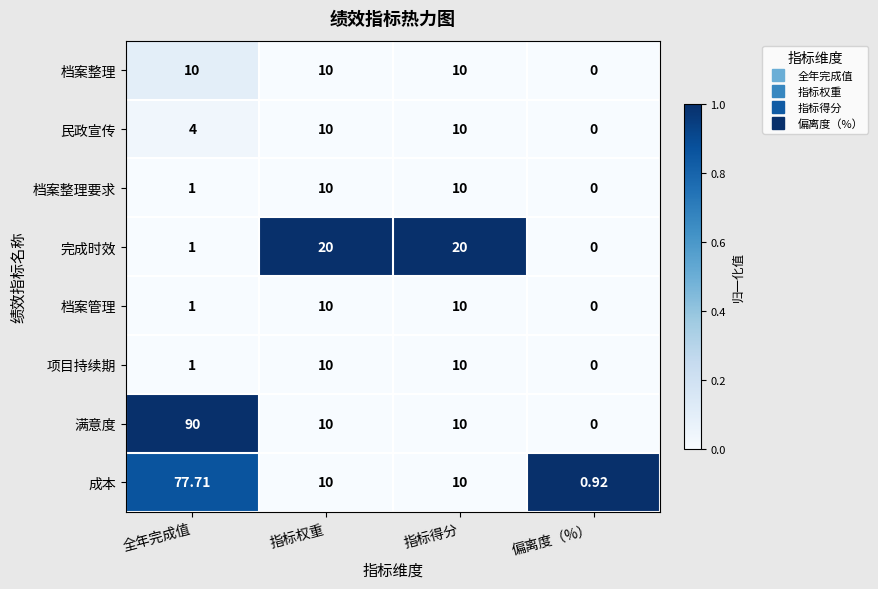

Which category has the lowest value in the 档案管理 series?

偏离度（%）